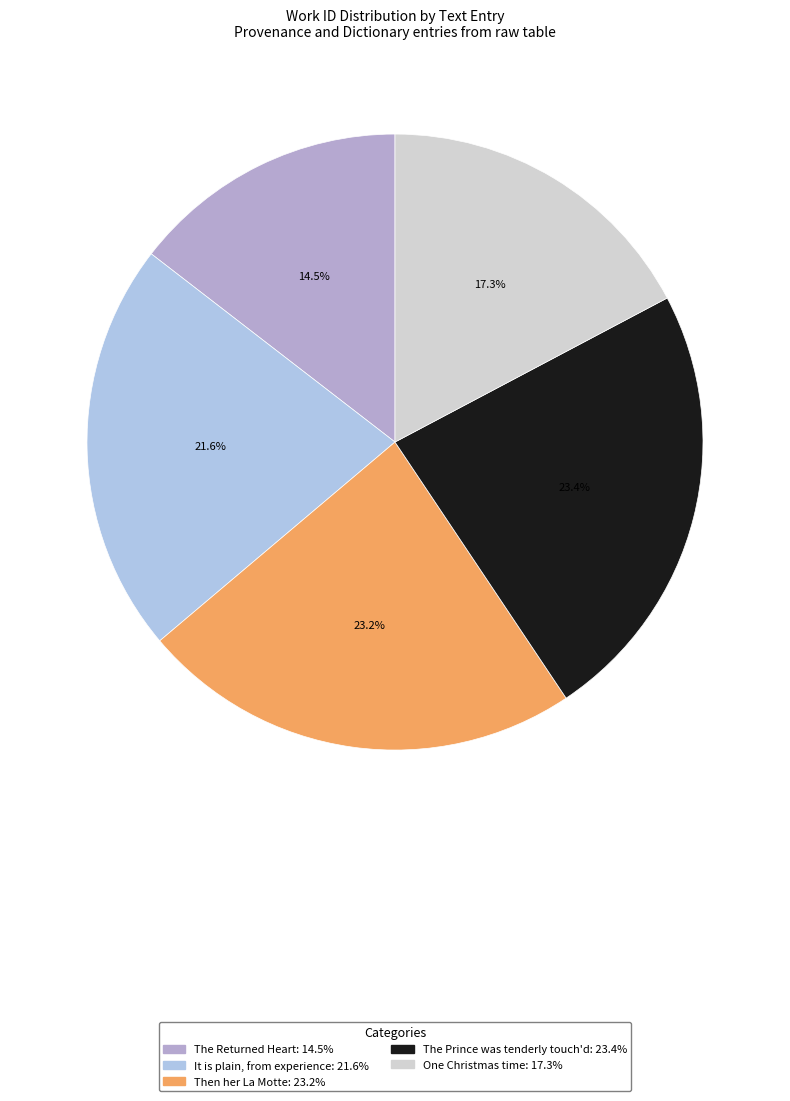

To the nearest percent, what is the difference between the largest and smallest slice percentages?

9%